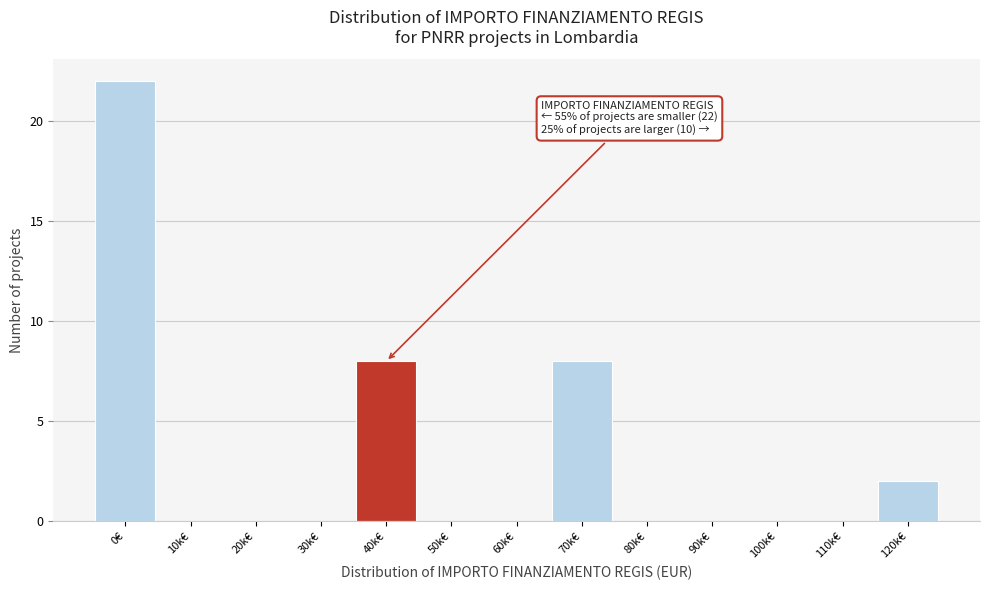

Reading right to left, list all the values displayed in this chart.

120k€=2	110k€=0	100k€=0	90k€=0	80k€=0	70k€=8	60k€=0	50k€=0	40k€=8	30k€=0	20k€=0	10k€=0	0€=22